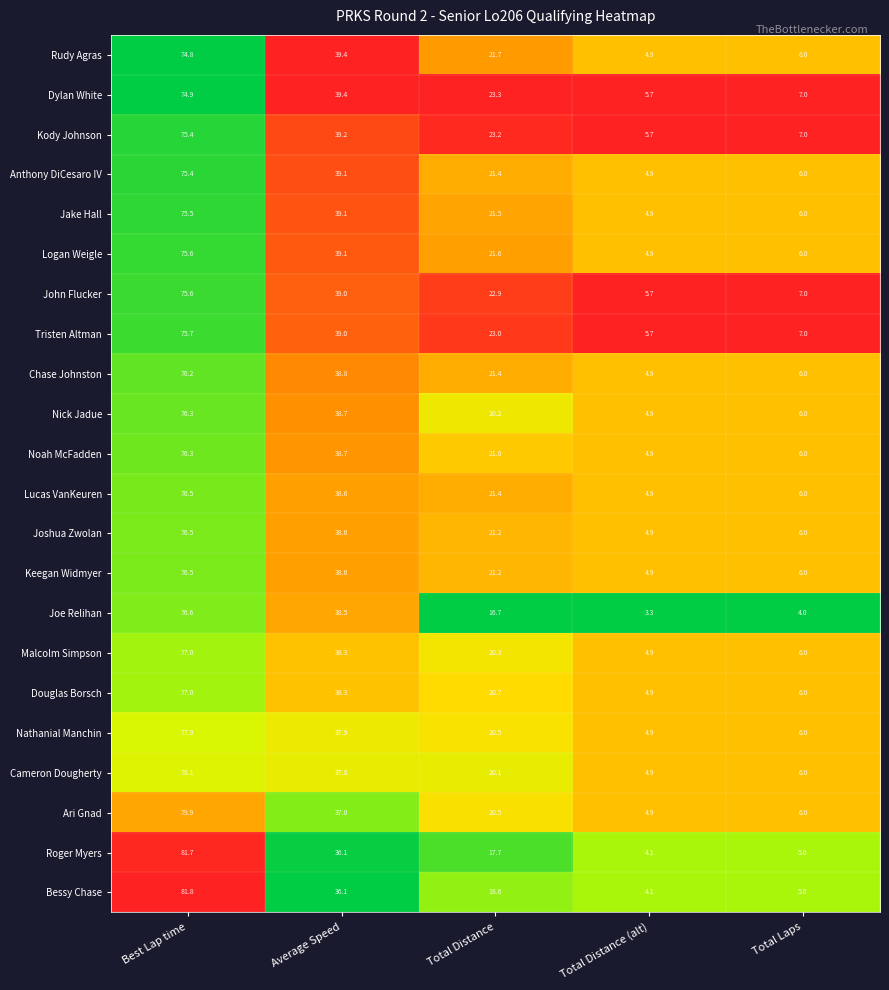

The Rudy Agras series shows 4.9 at Total Distance (alt). True or false?

True